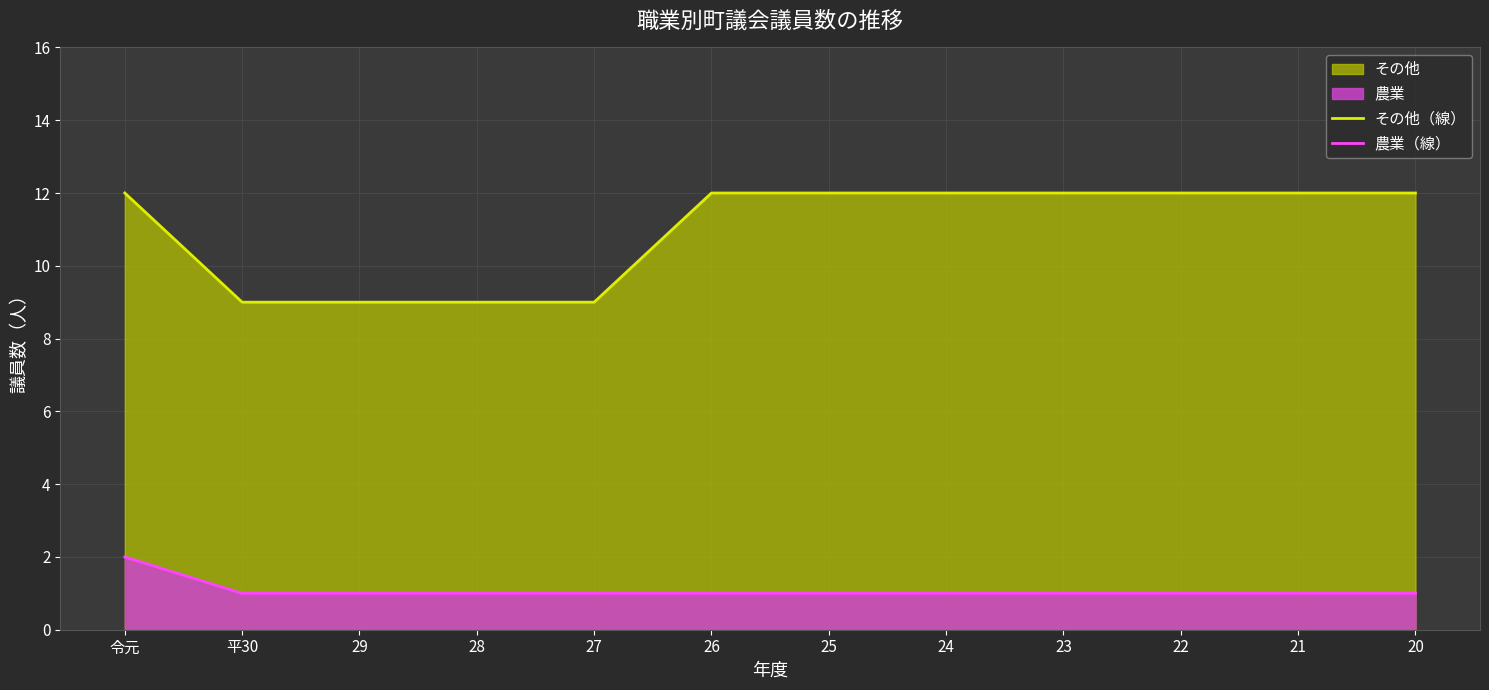

Reading left to right, what are all the values shown in this chart?

その他（線）: 12	9	9	9	9	12	12	12	12	12	12	12
農業（線）: 2	1	1	1	1	1	1	1	1	1	1	1